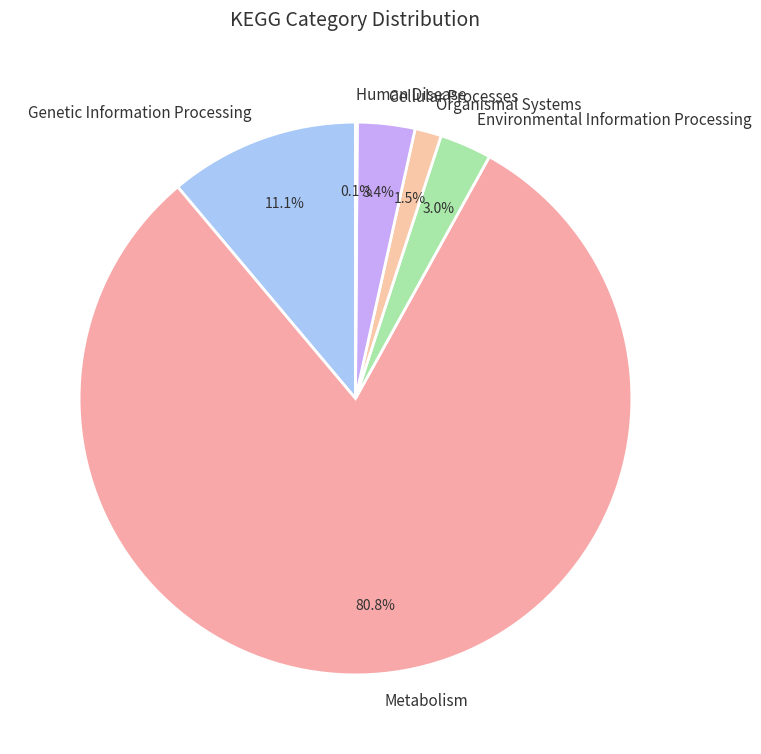

To the nearest percent, what portion does Metabolism represent?

81%